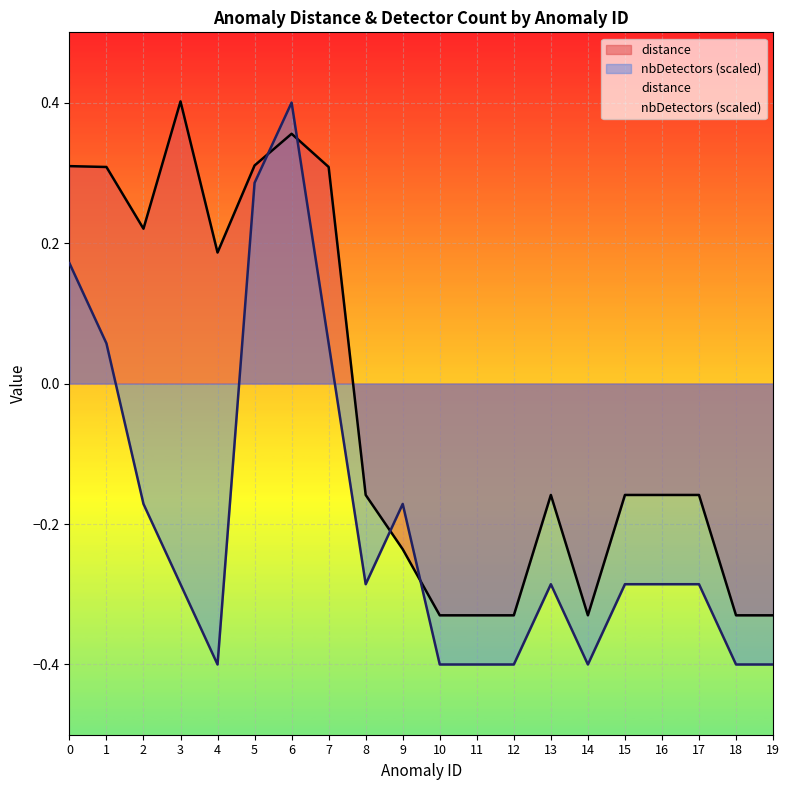

How many lines are shown in the chart?

2